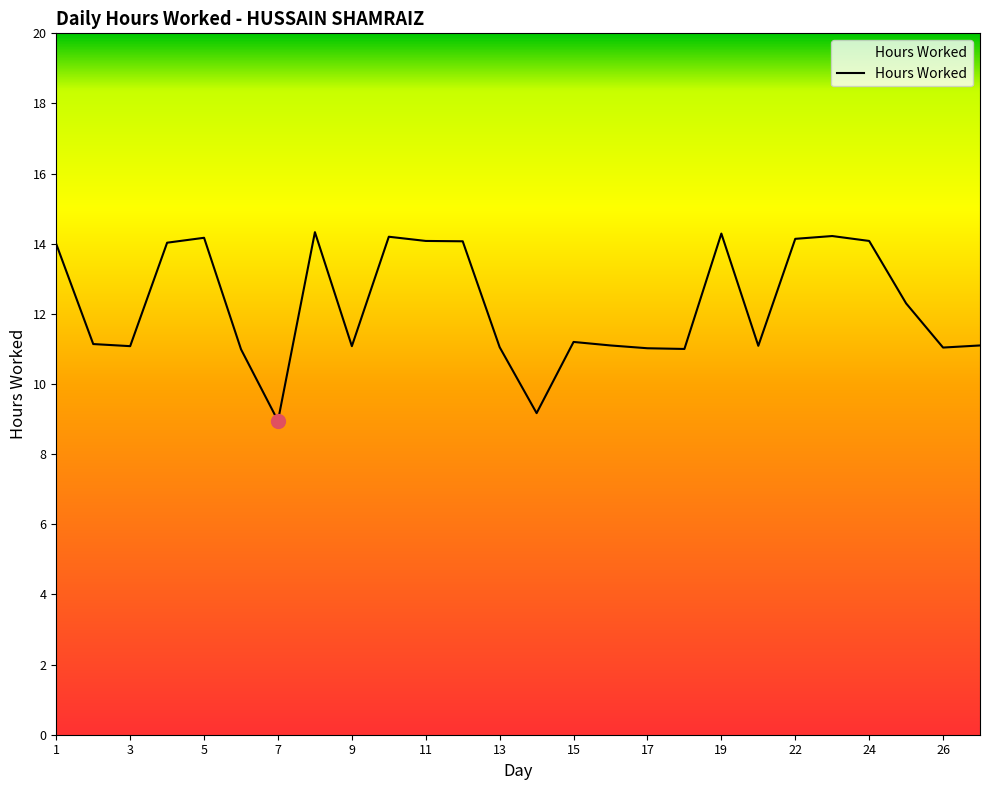

What is the greatest value displayed?

14.3